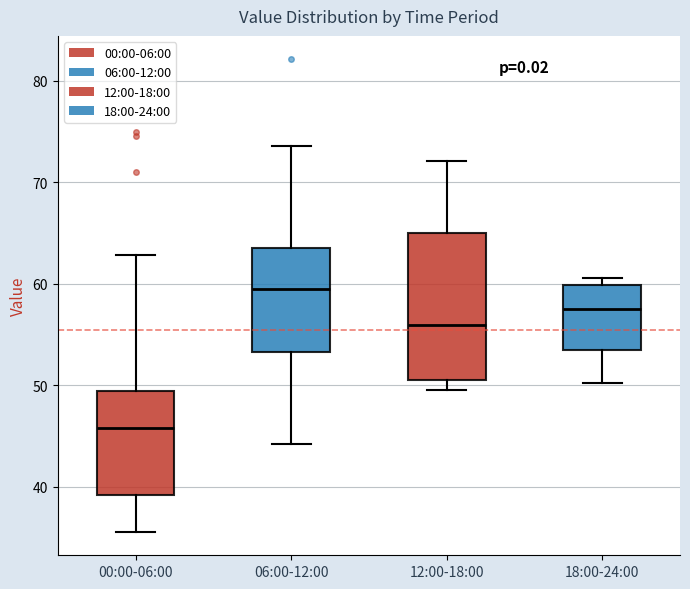

Which box's median line is the lowest?

00:00-06:00